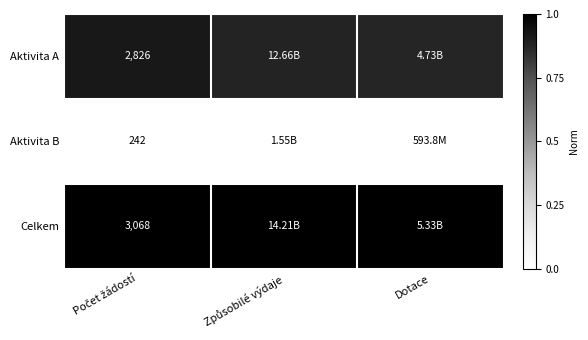

The Aktivita B series shows 0.0 at Dotace. True or false?

True